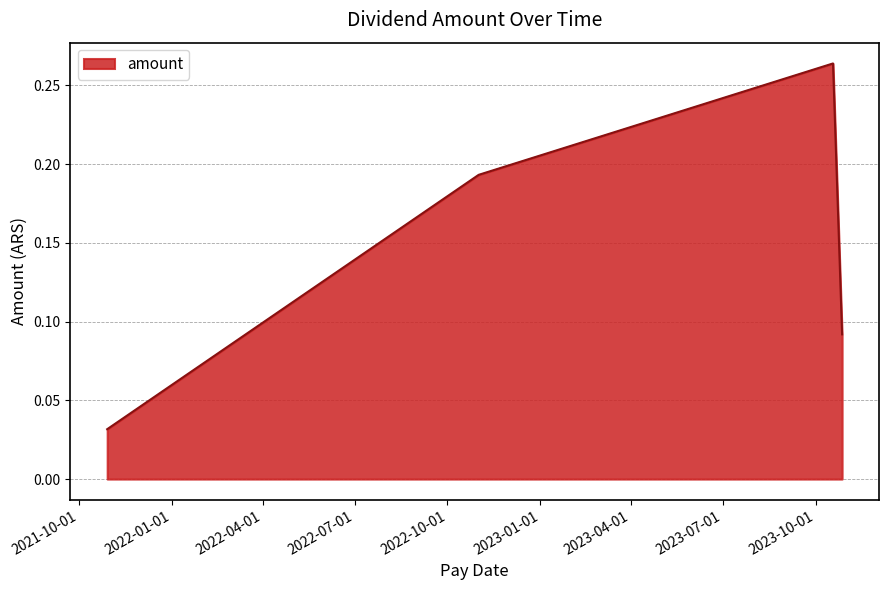

How many values are between 0 and 1?

4